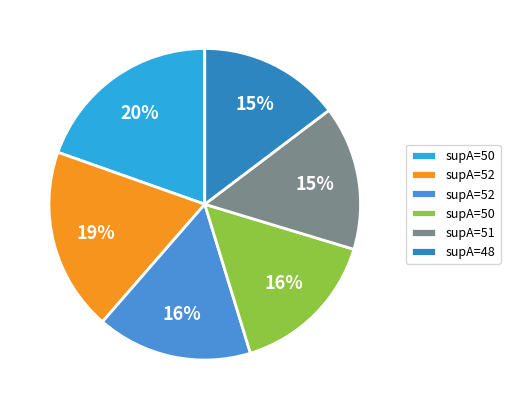

Which category has the biggest portion of the pie?

50